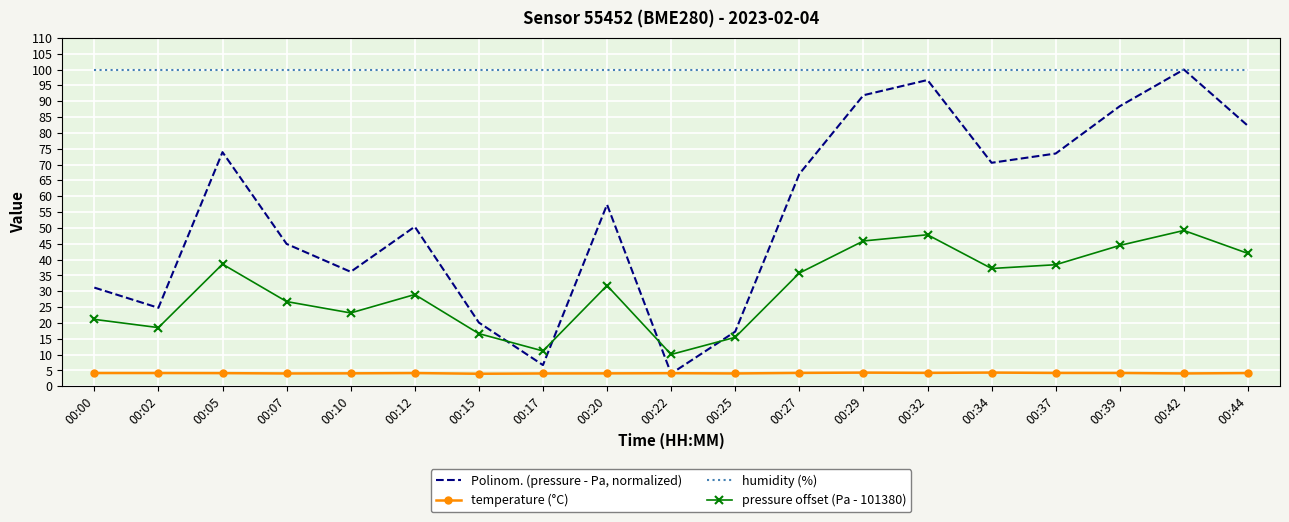

At 00:15, list the series in order from largest to smallest.

humidity (%), Polinom. (pressure - Pa, normalized), pressure offset (Pa - 101380), temperature (°C)